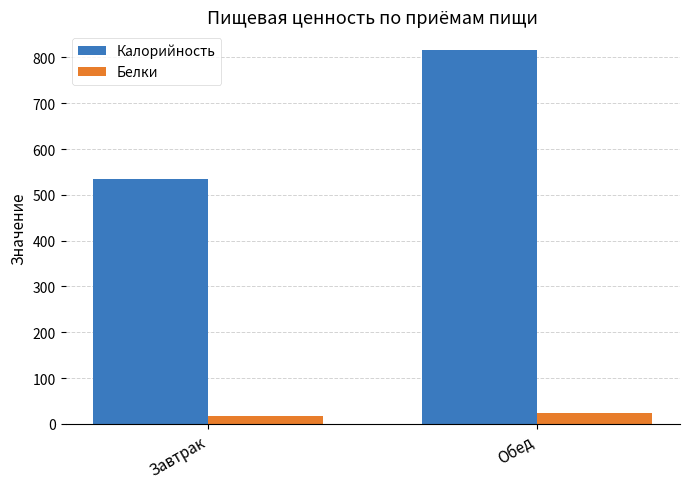

What is the maximum value for Калорийность?

816.1